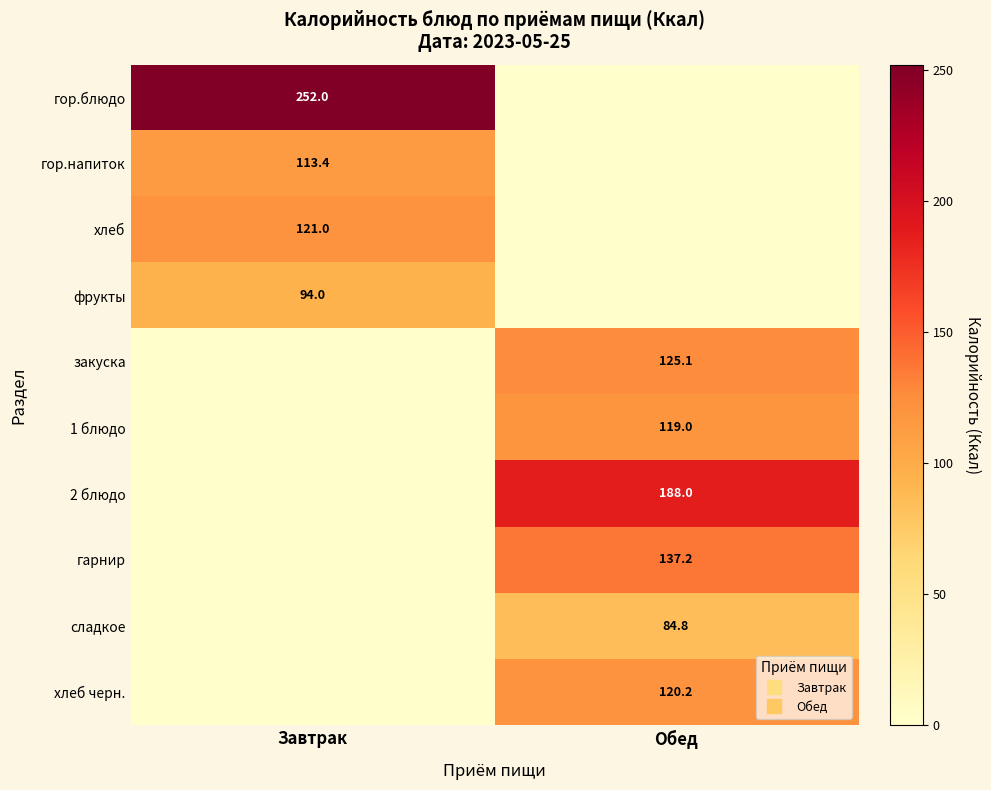

What is the difference between the 1 блюдо values at Завтрак and Обед?

119.0